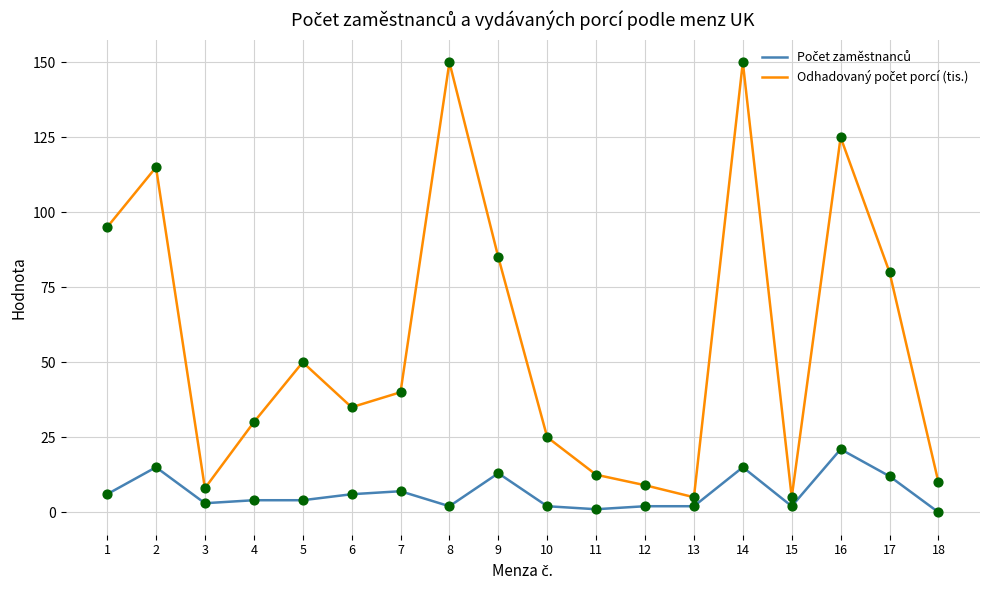

What is the difference between the highest and lowest values at 16?

104.0